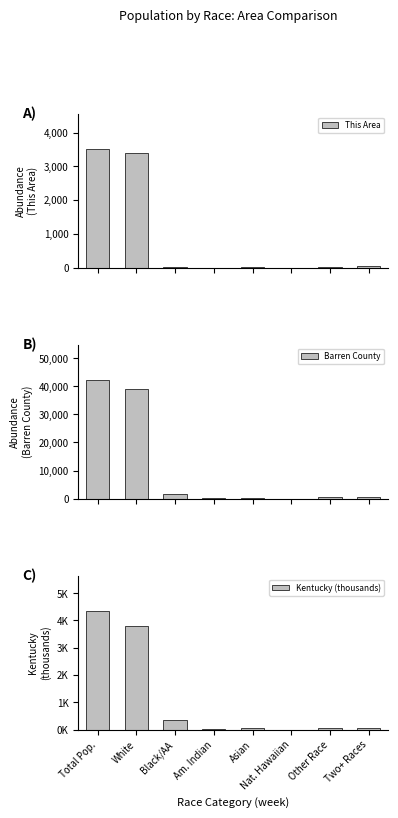

Between Two+ Races and Asian, which is larger?

Two+ Races